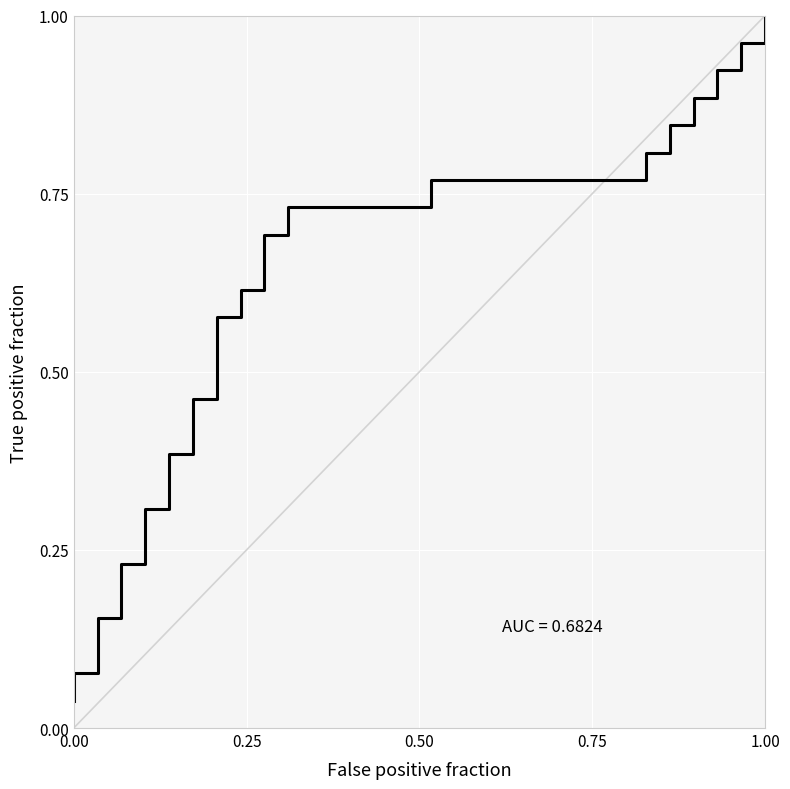

True or false: the data shows 0.2 at 0.25.

False